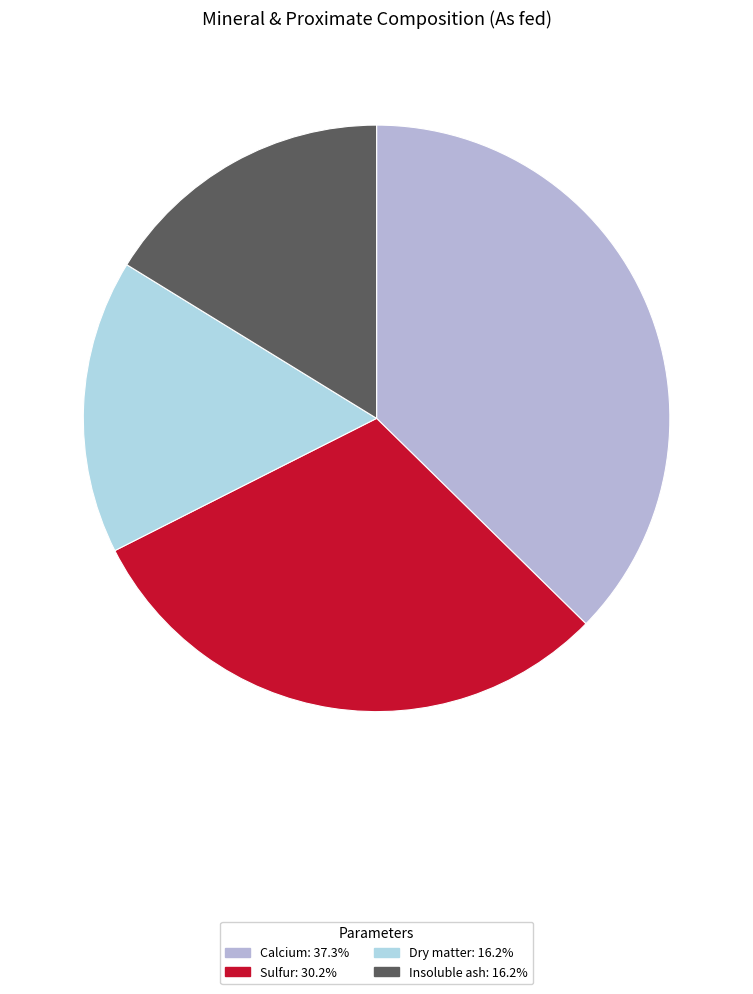

Count the number of slices in the pie.

4